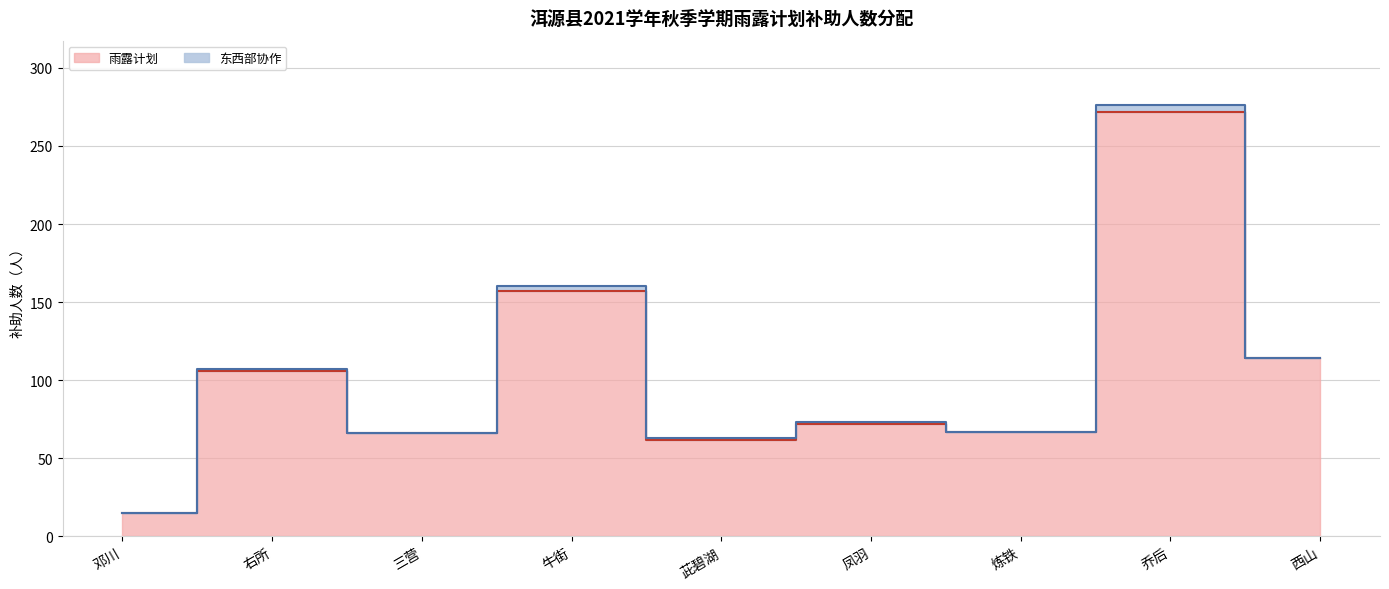

What is the label of the 8th point from the right?

右所